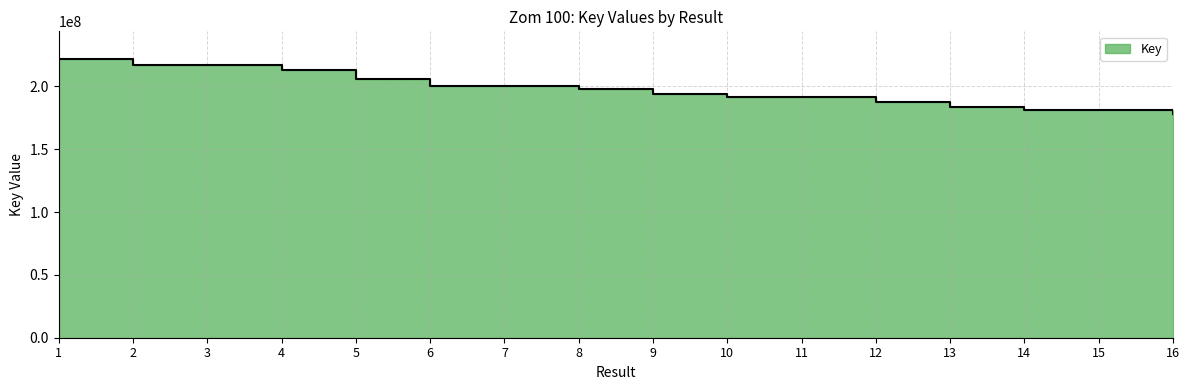

True or false: the data shows 177918785 at 16.

True